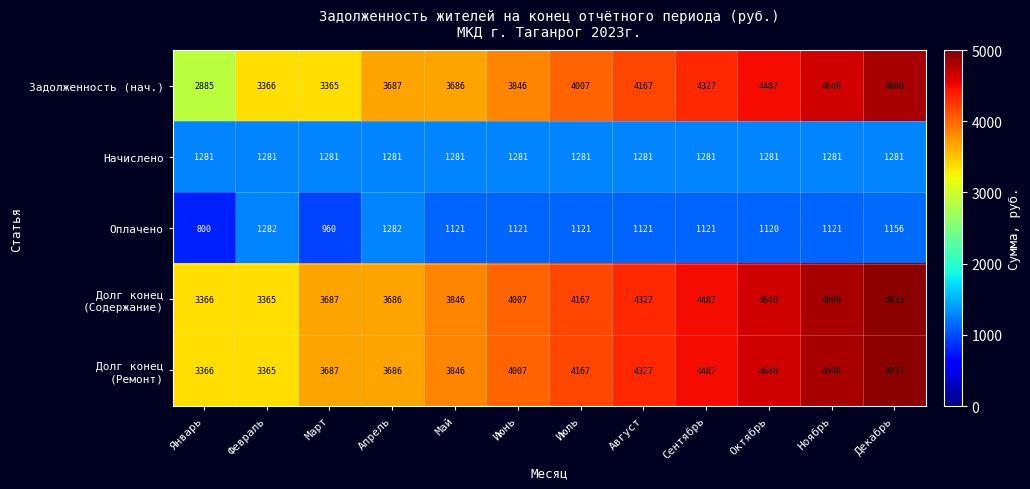

What is the approximate value of Оплачено at Июнь?

1121